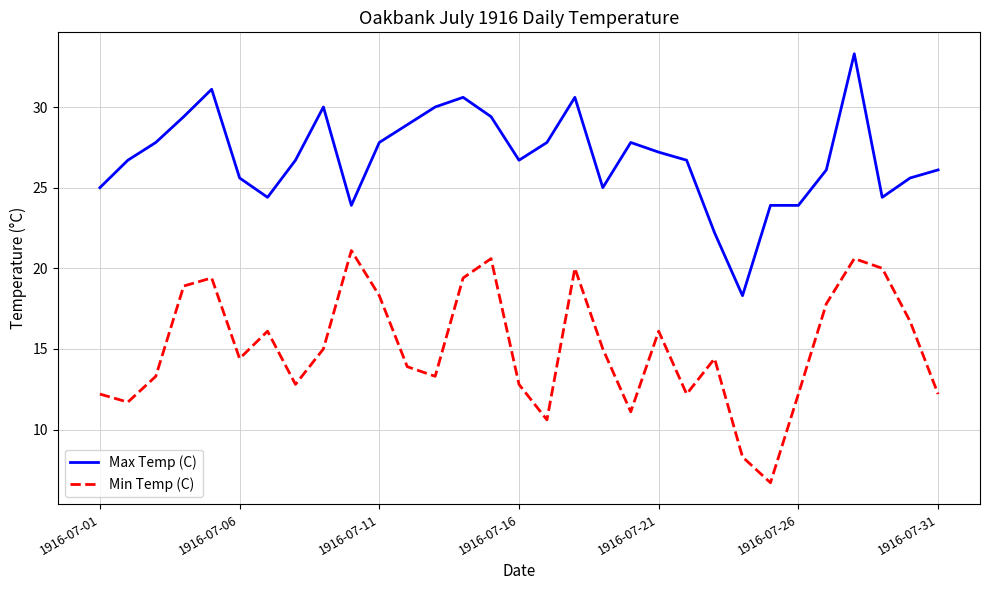

List the series in order of their peak value, highest first.

Max Temp (C), Min Temp (C)